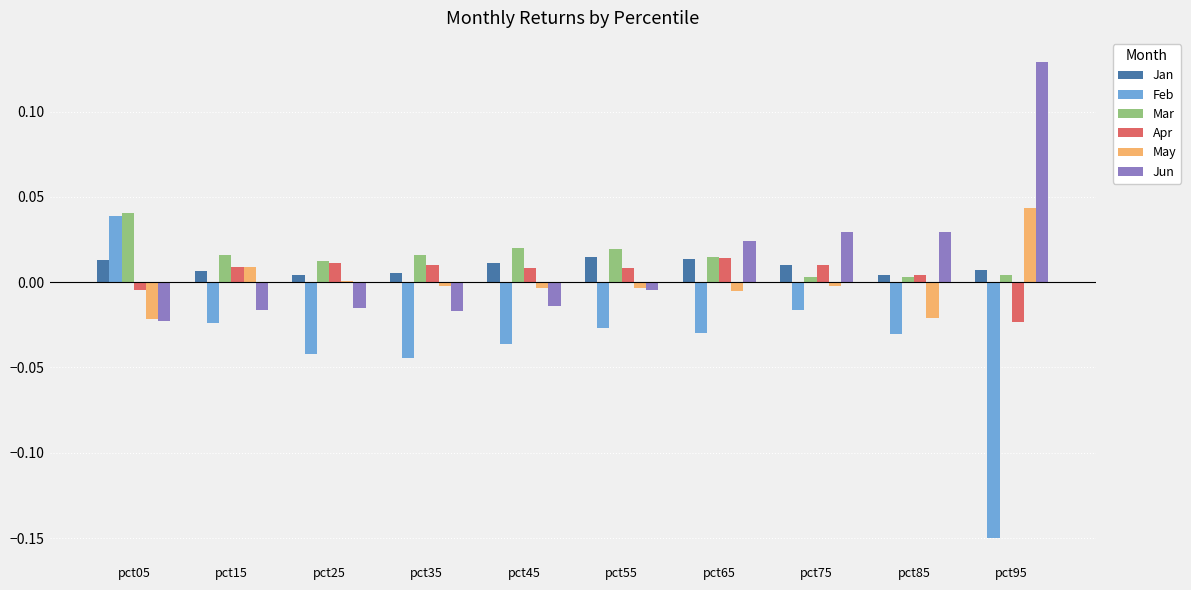

How many data points does each series have?

10